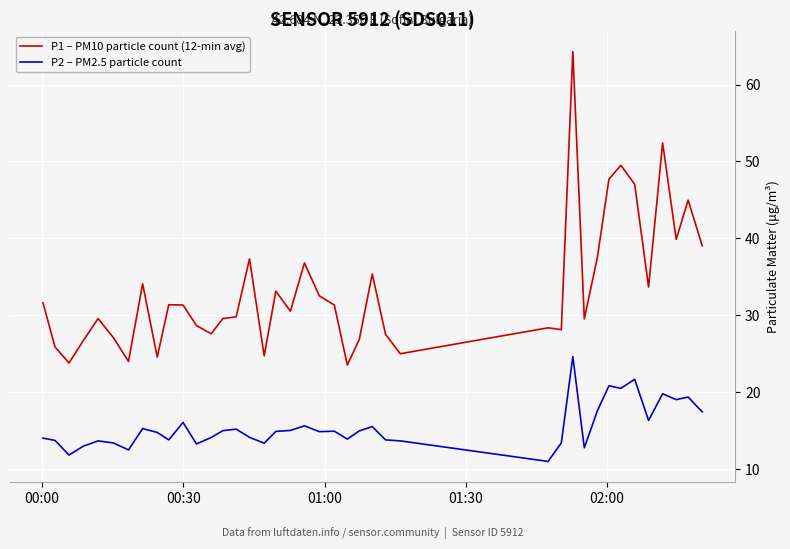

How many distinct data groups are displayed?

2